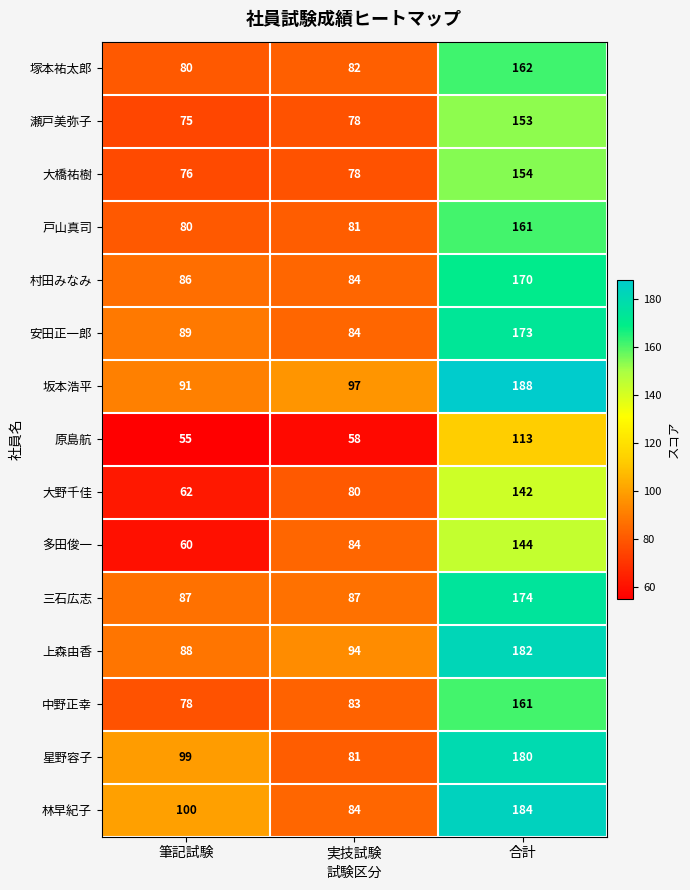

How many categories are shown in the chart?

3